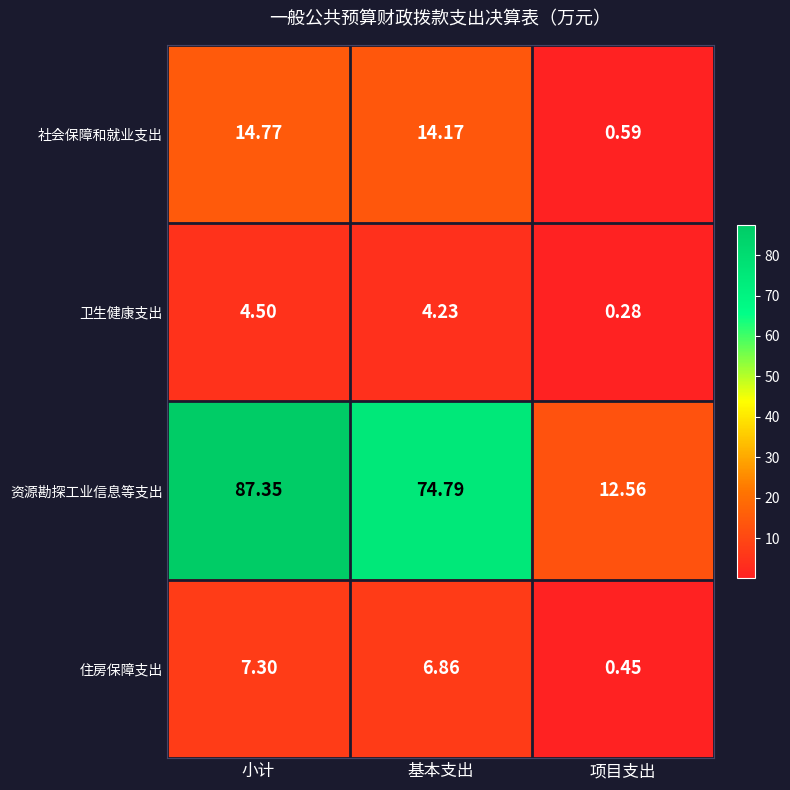

Between 小计 and 基本支出, which series saw the biggest shift?

资源勘探工业信息等支出